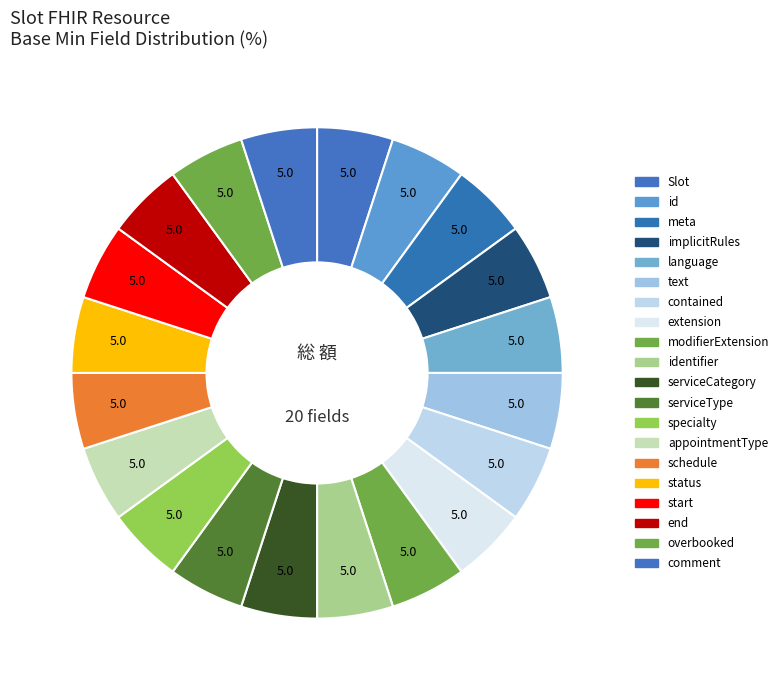

Count the number of slices in the pie.

20